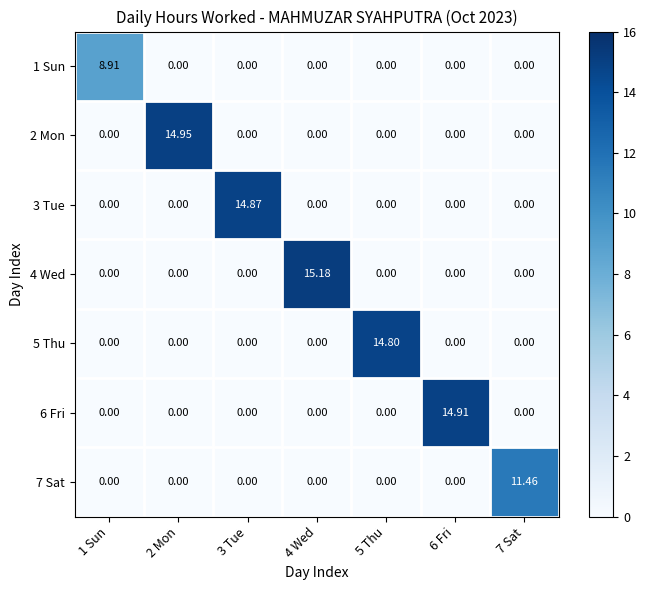

How many distinct data groups are displayed?

7